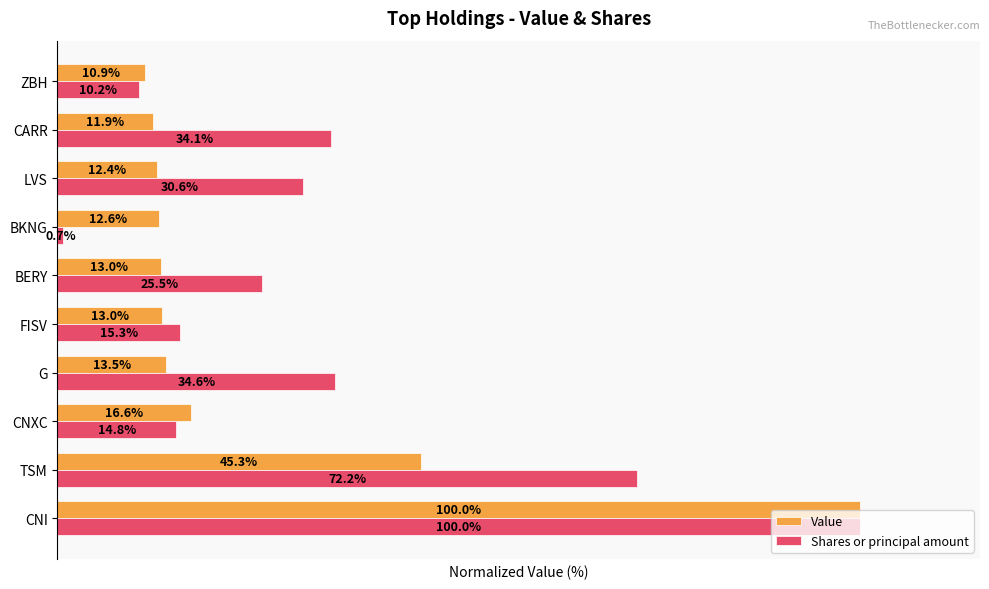

At which category is the sum across all series the highest?

CNI